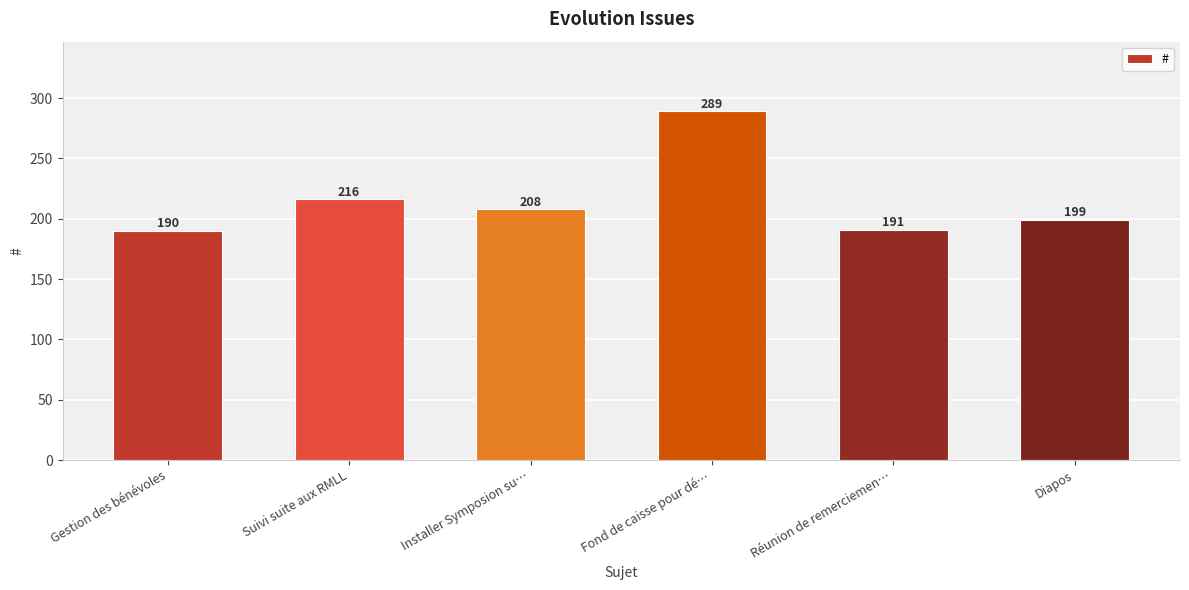

Which category has the lowest value across all series?

Gestion des bénévoles